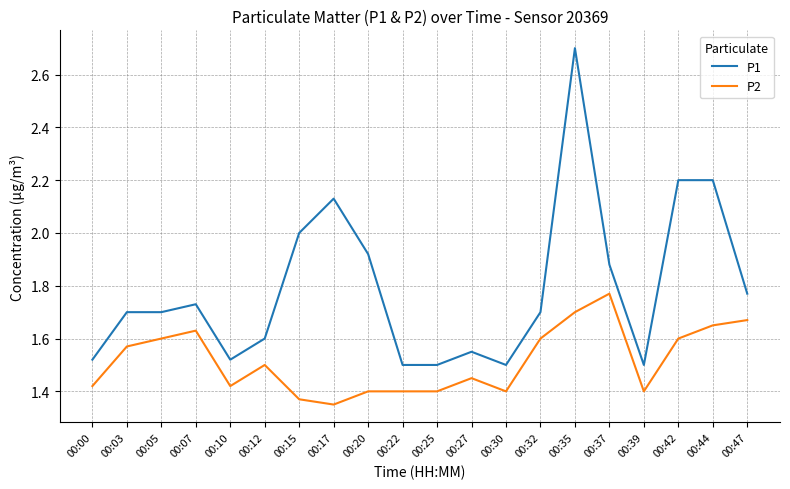

What is the maximum value for P1?

2.7